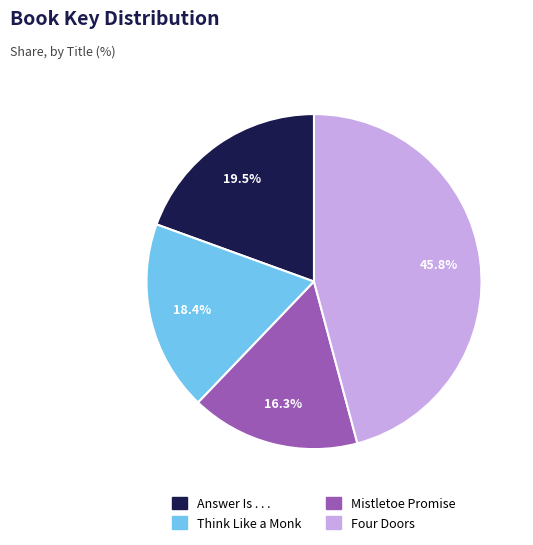

Between Four Doors and Think Like a Monk, which is larger?

Four Doors